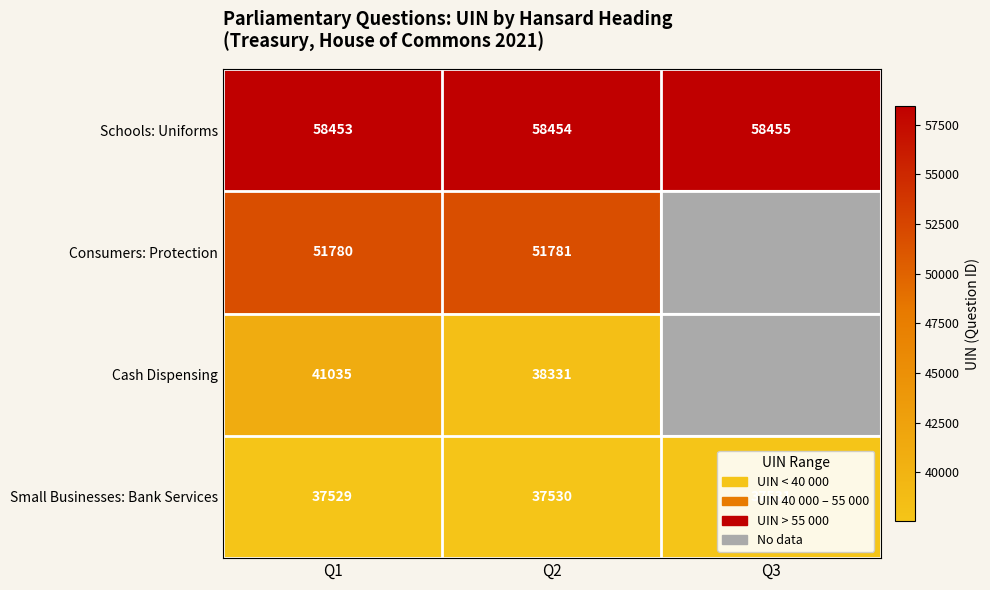

What is the difference between the highest and lowest values at Q2?

20924